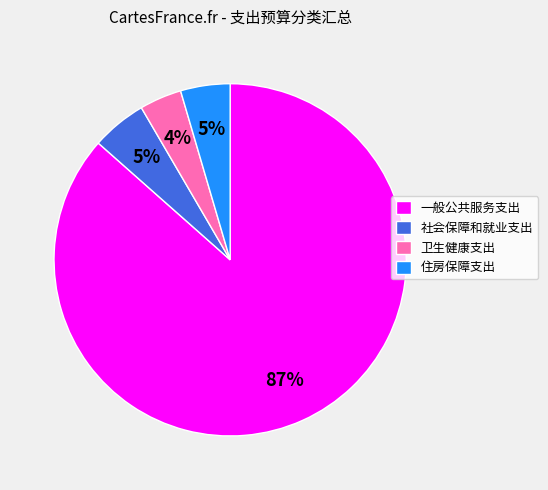

Combined, do 卫生健康支出 and 一般公共服务支出 account for over 50%?

Yes